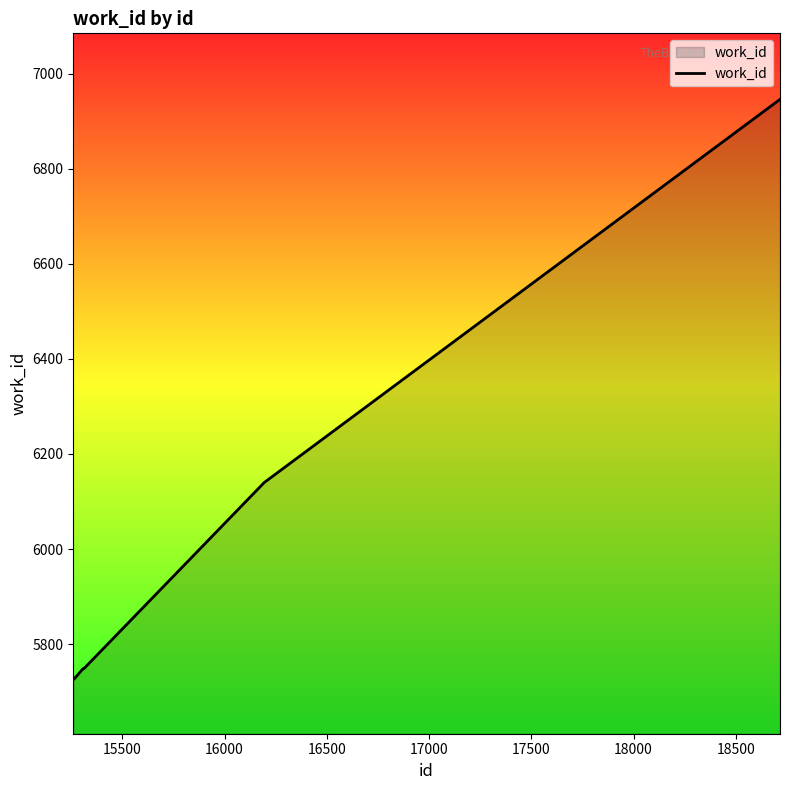

What is the smallest value displayed?

5726